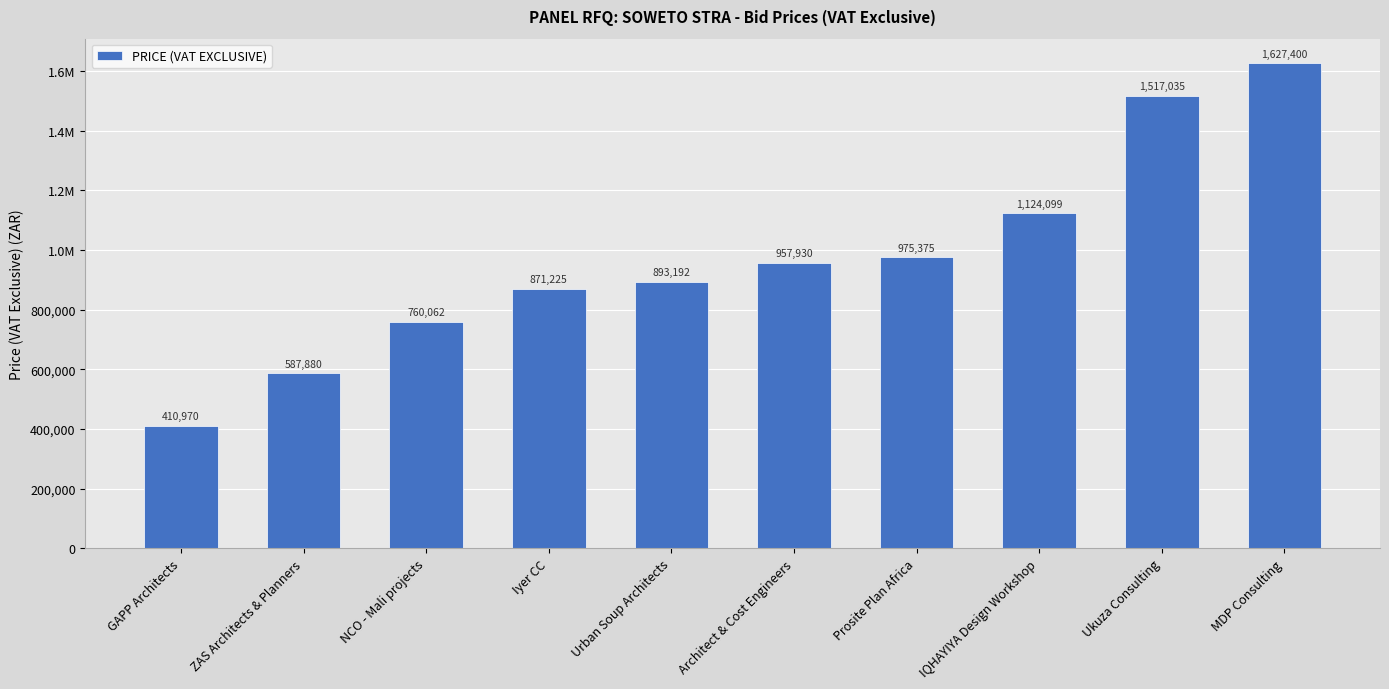

Approximately how many times larger is the value at GAPP Architects compared to Ukuza Consulting?

0.3